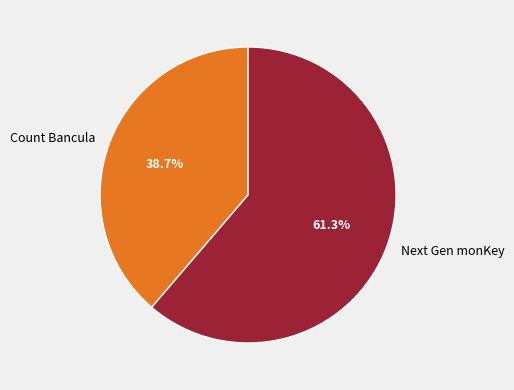

To the nearest percent, what is the combined percentage of Next Gen monKey and Count Bancula?

100%